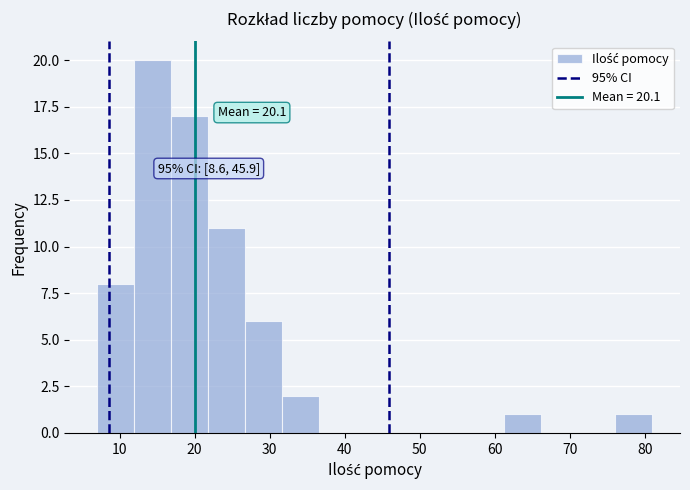

Over which range of the x-axis is the bar tallest?

12 to 17